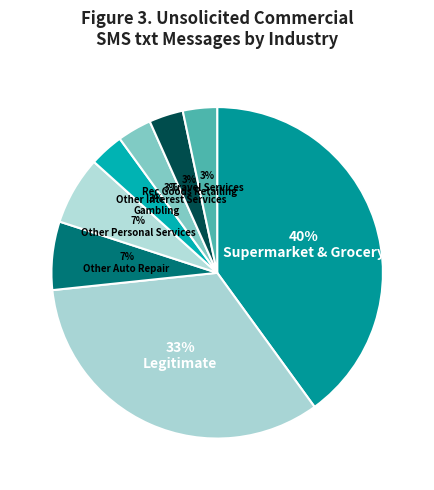

How many slices are in this pie chart?

8